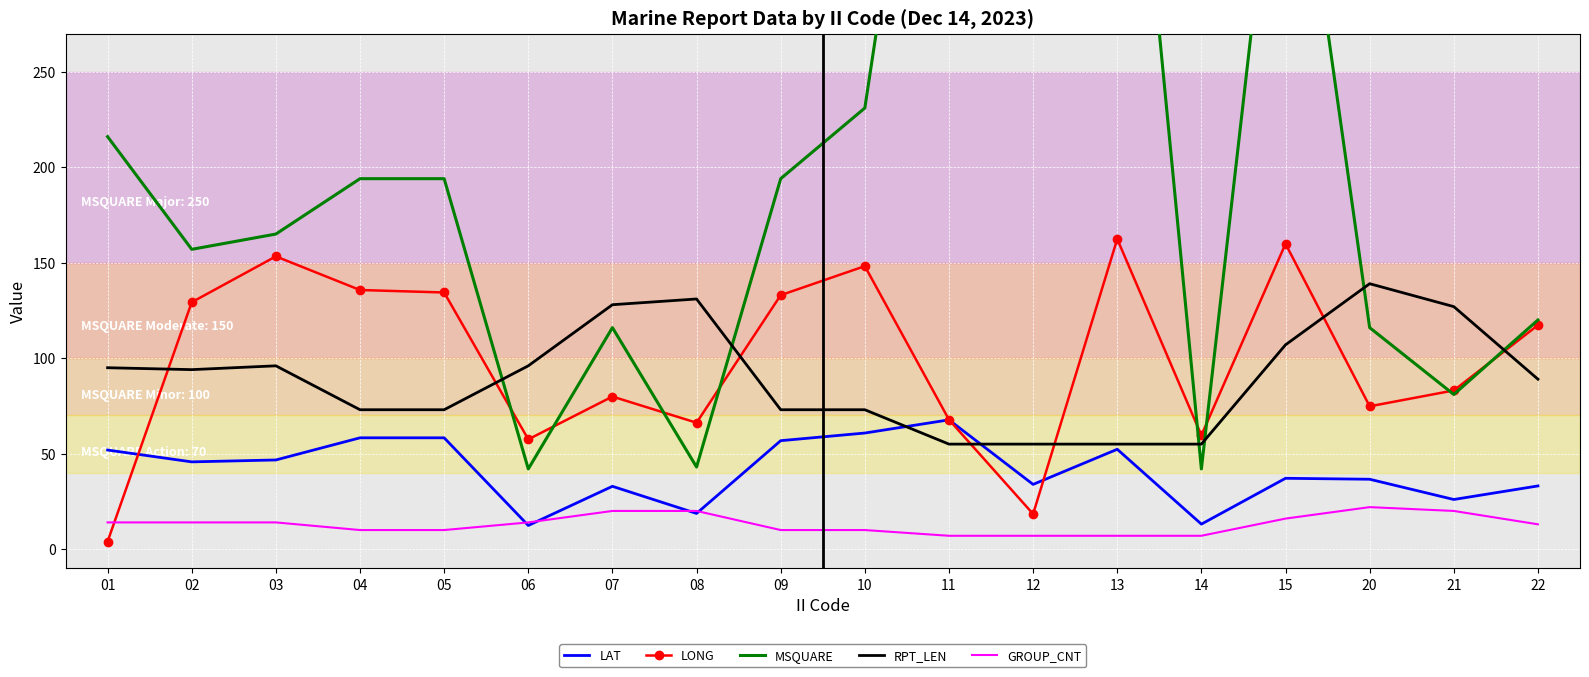

At which label does LAT reach its peak?

11